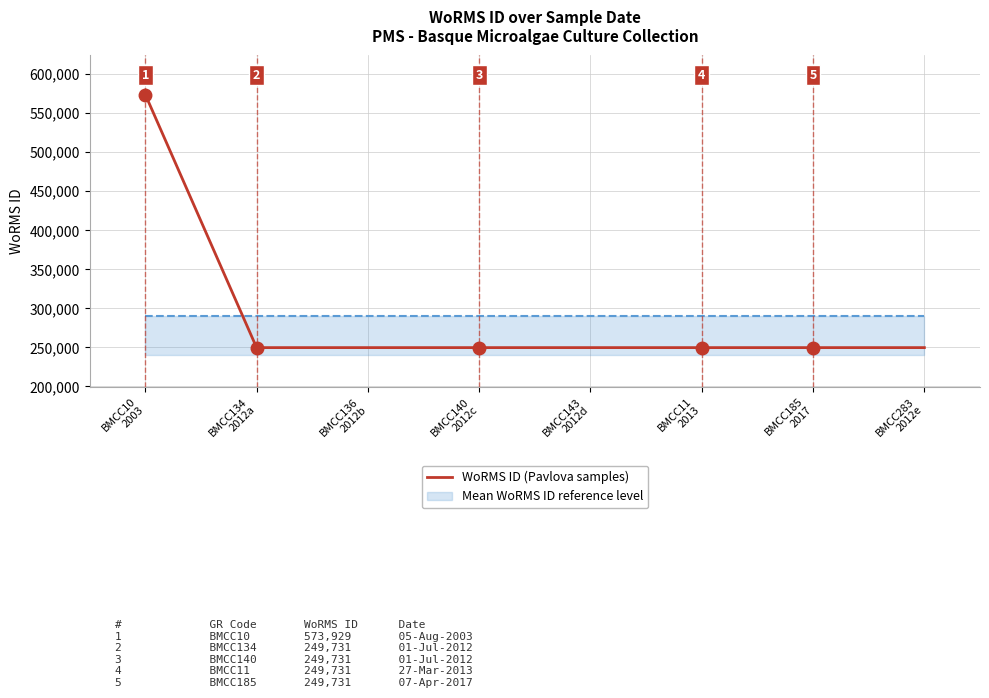

Which label corresponds to the largest value in the chart?

BMCC10
2003